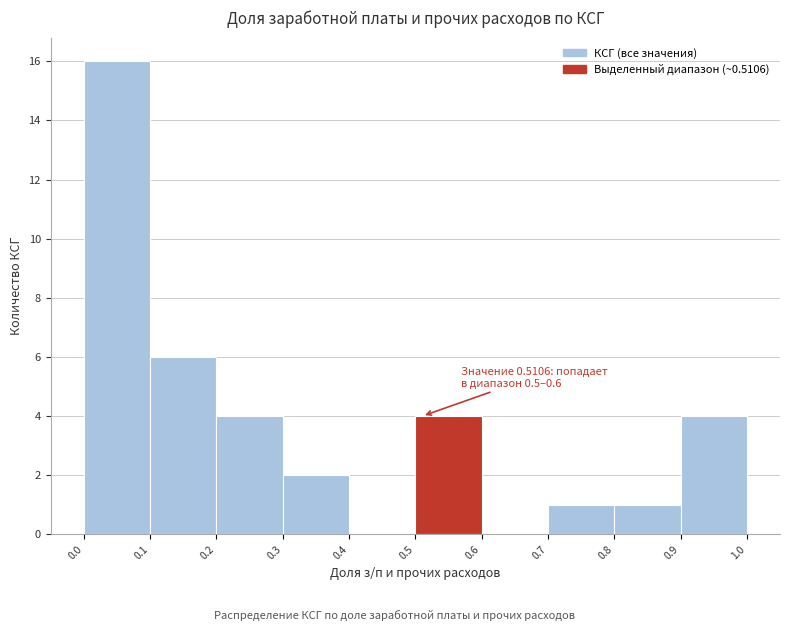

Which range on the x-axis has the tallest bar?

0.0 to 0.1